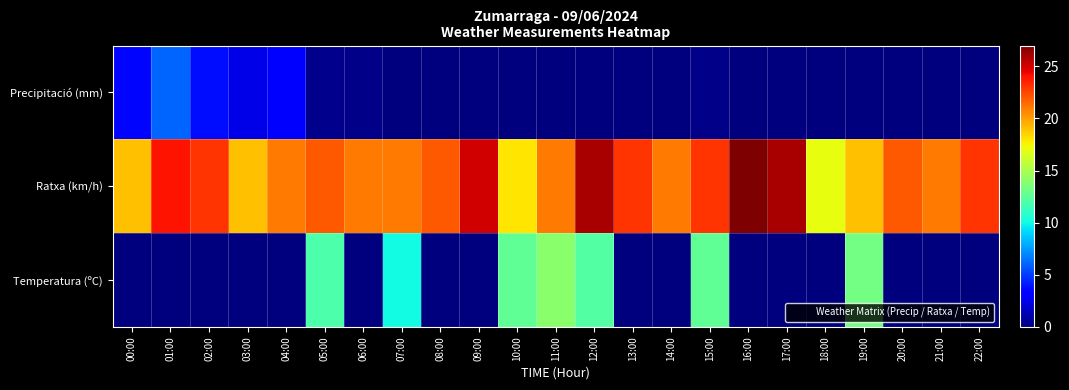

At which category is the sum across all series the highest?

12:00